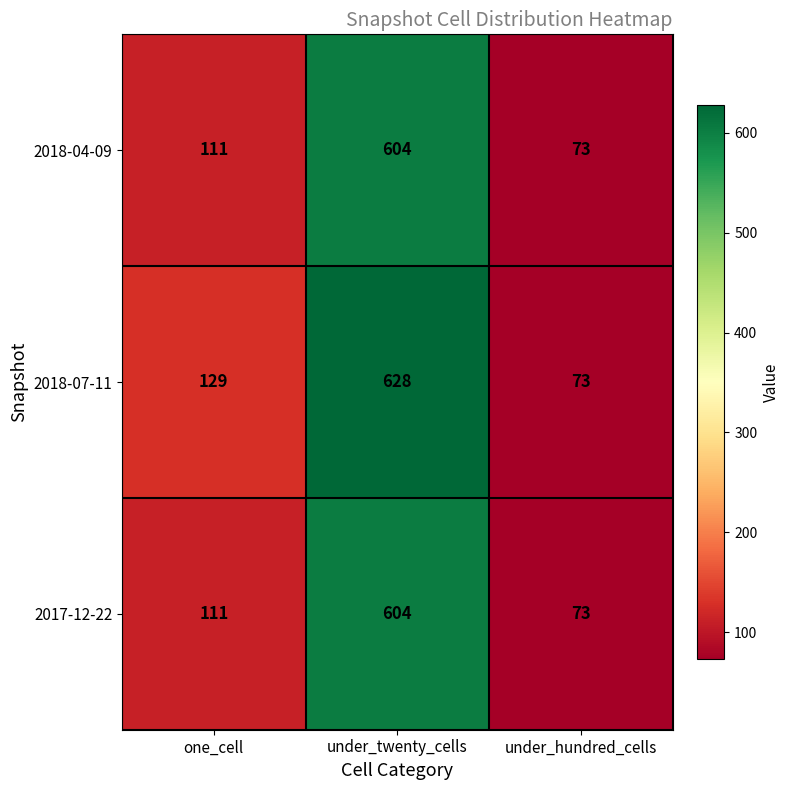

Read the 2017-12-22 value at one_cell.

111